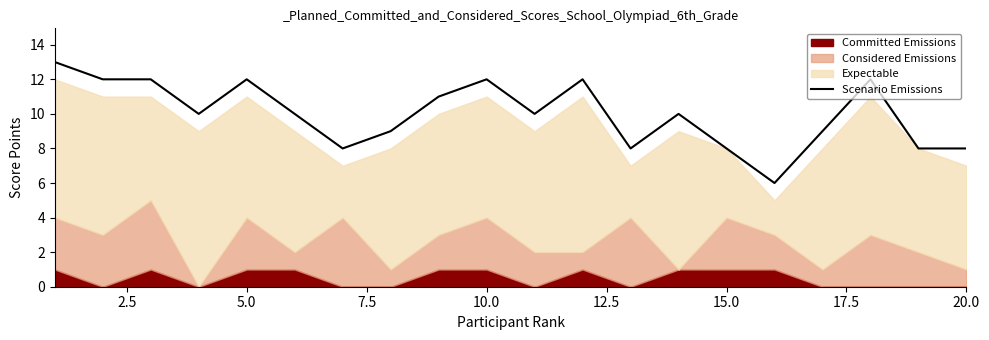

What is the maximum value shown in the chart?

13